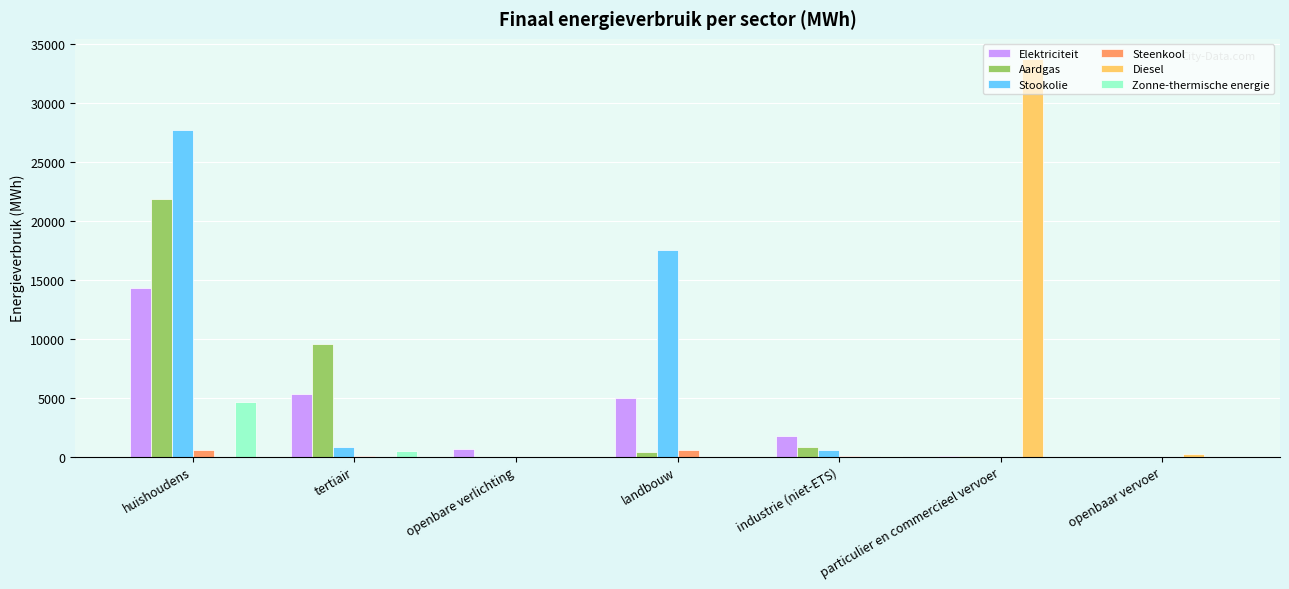

Which category has the highest value in the Stookolie series?

huishoudens